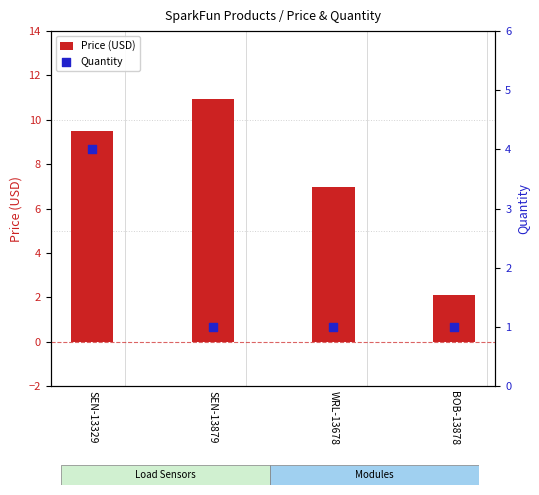

Which series contains the lowest Y value?

Quantity